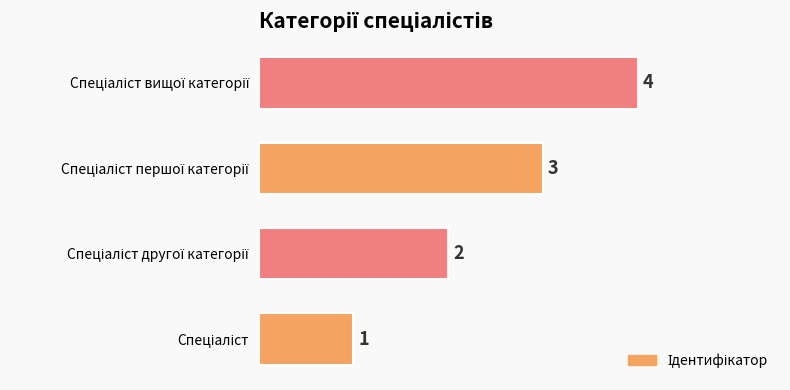

What is the sum of all values?

10